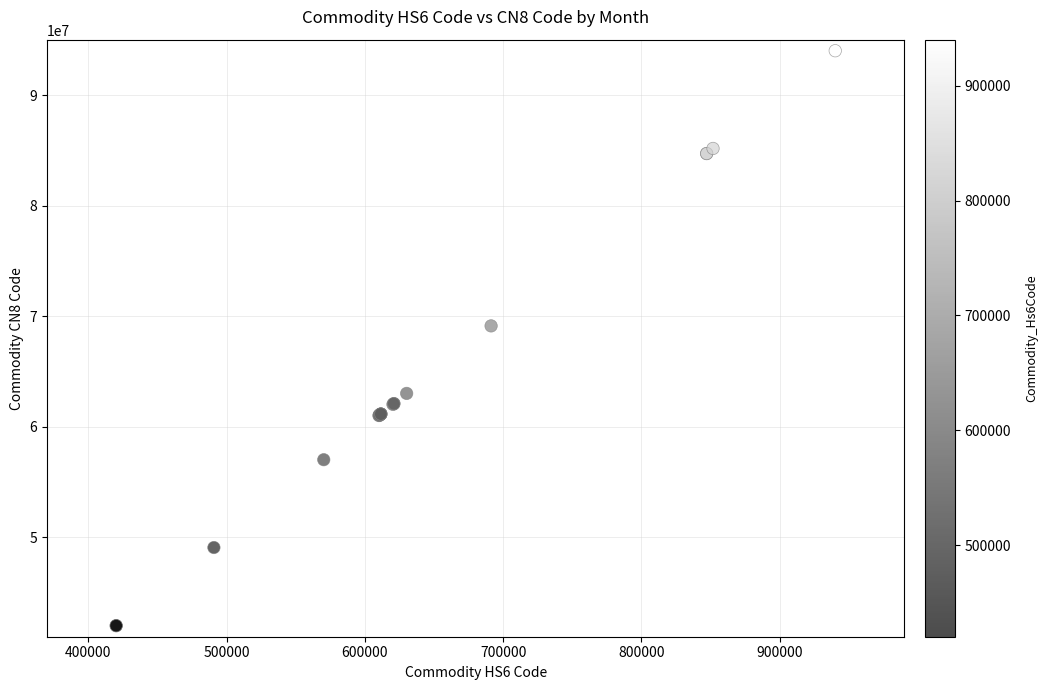

What Y value in the scatter plot is closest to 68018500?

69131000